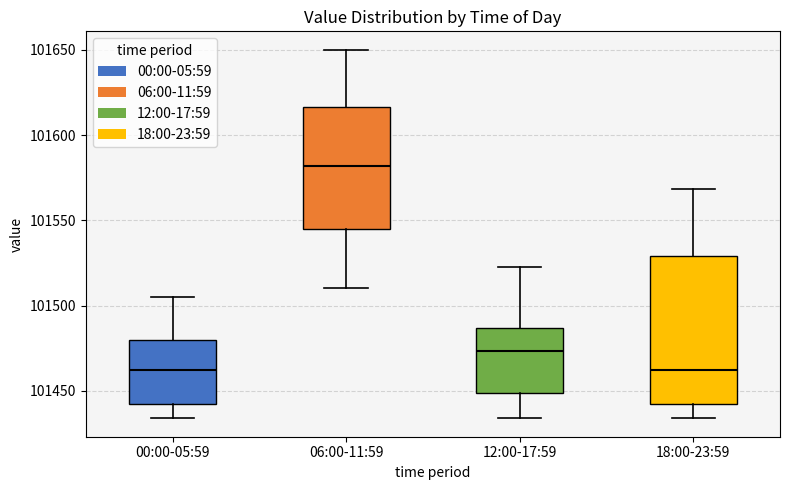

Which box's median line is the highest?

06:00-11:59